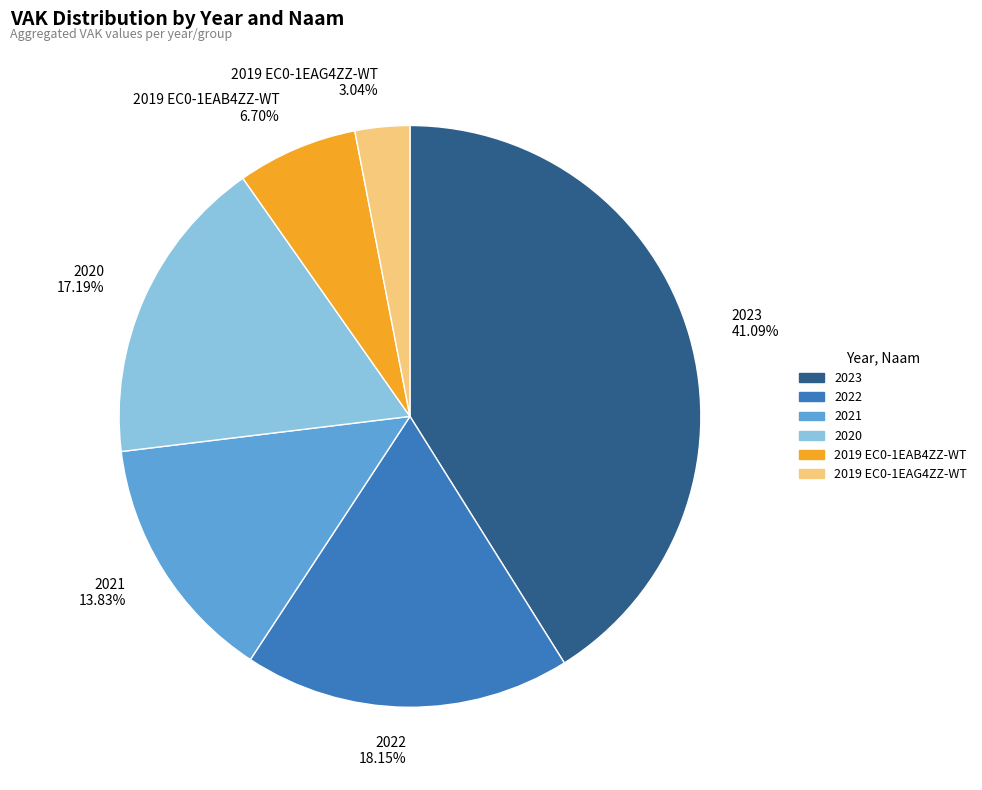

Count the number of slices in the pie.

6